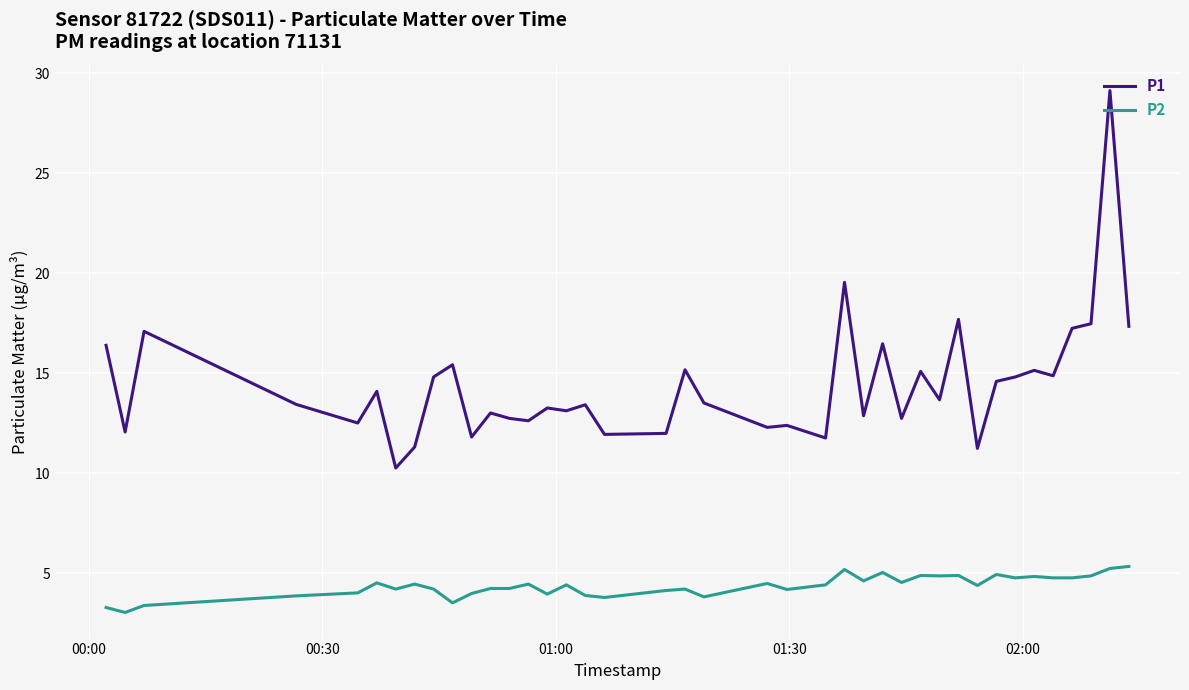

Which series has the largest range (max minus min)?

P1